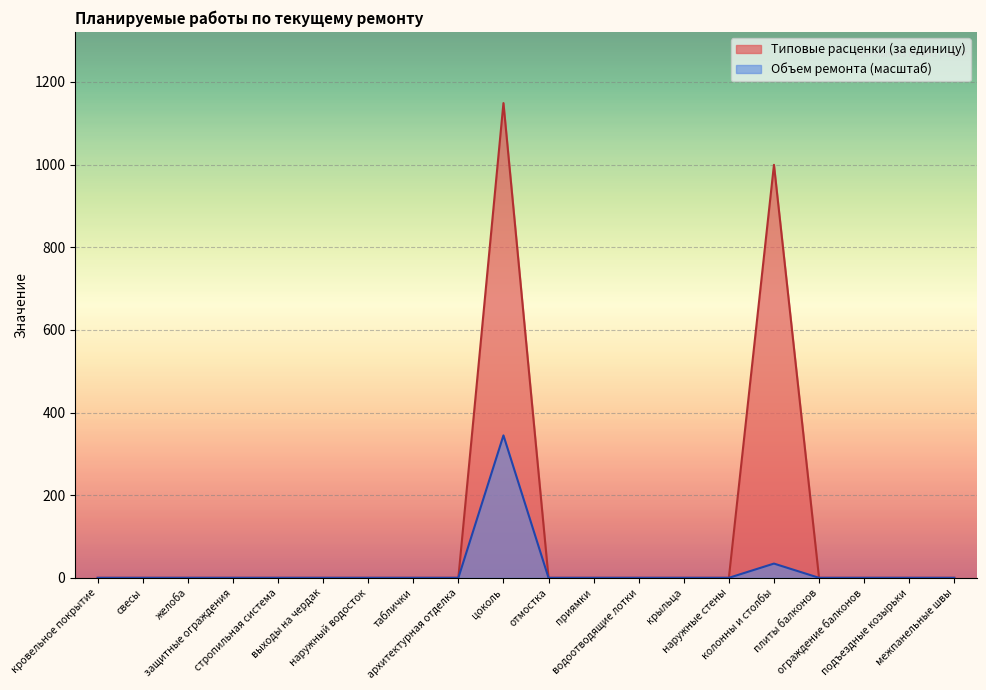

What is the difference between the Объем ремонта values at цоколь and архитектурная отделка?

344.7